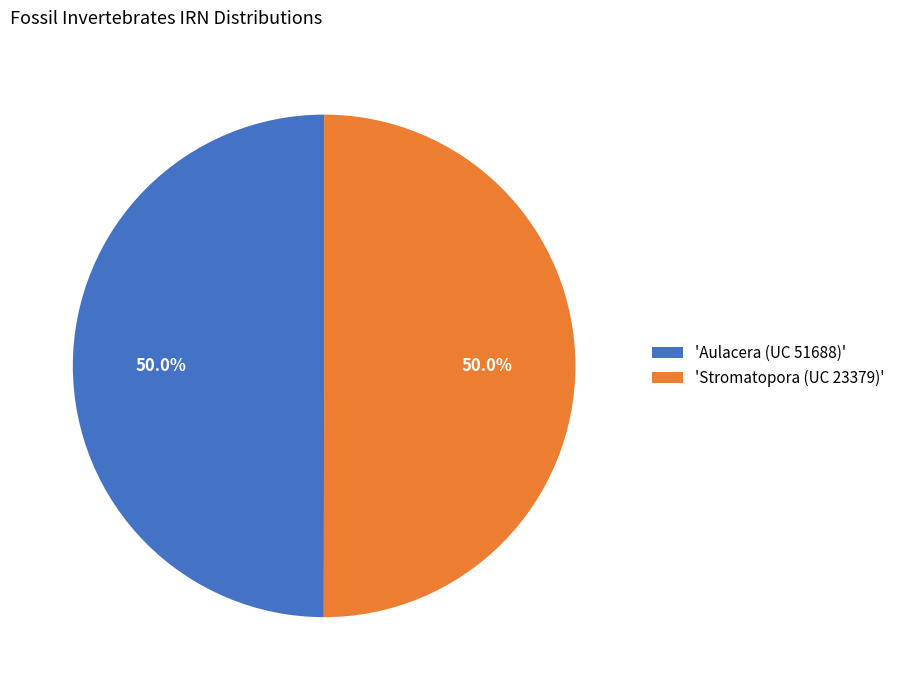

Do 'Aulacera (UC 51688)' and 'Stromatopora (UC 23379)' together represent more than half of the pie?

Yes